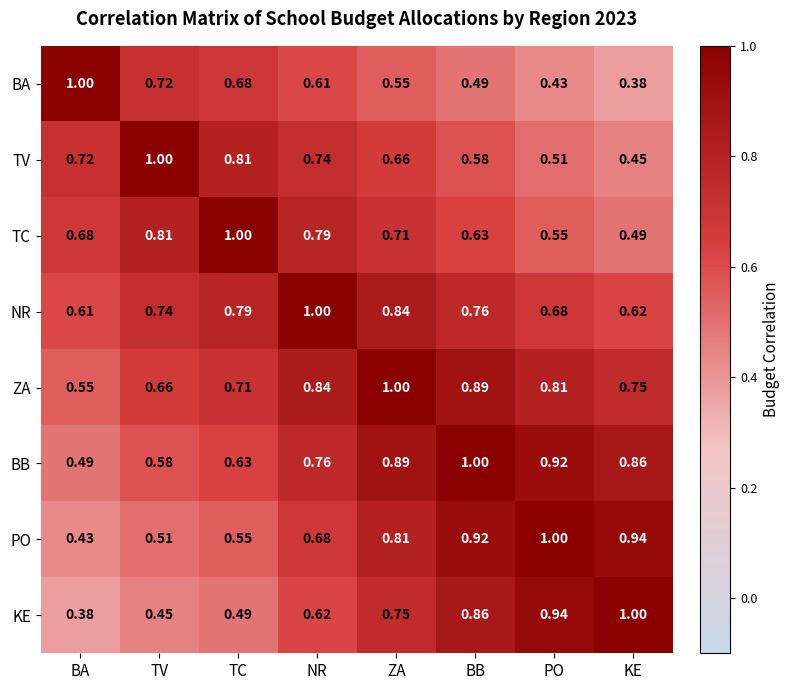

Is the value of KE at NR greater than the value of TC at KE?

Yes